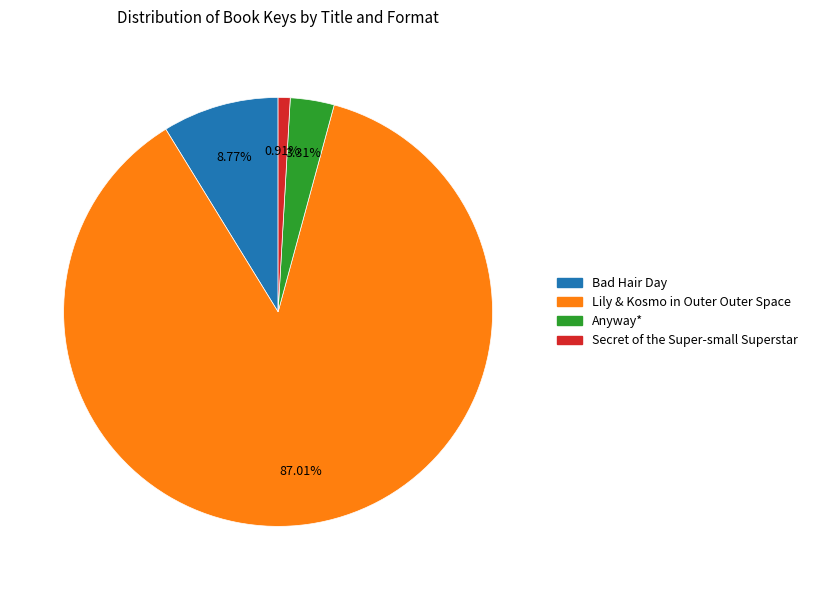

Is there a majority slice in this chart?

Yes